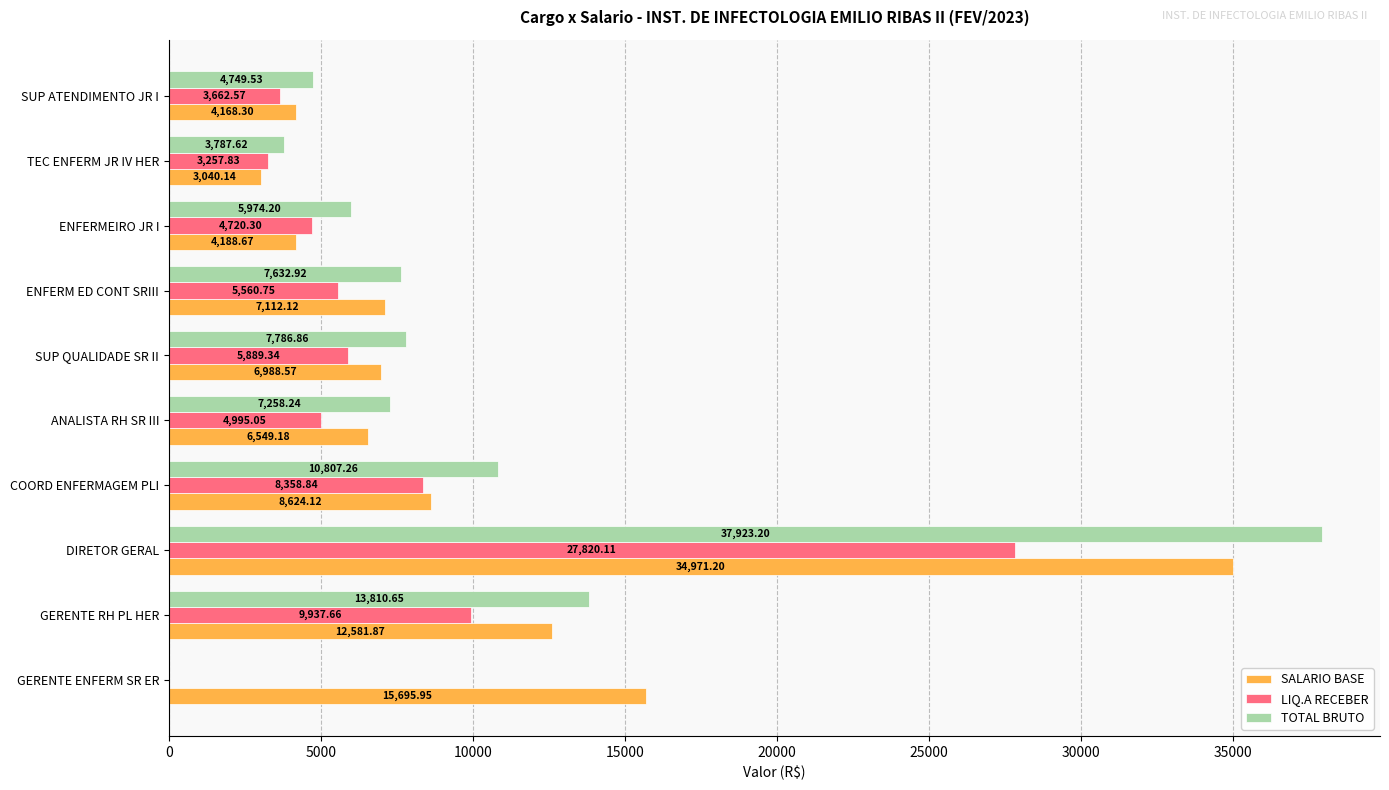

Which series has the largest total across all categories?

SALARIO BASE